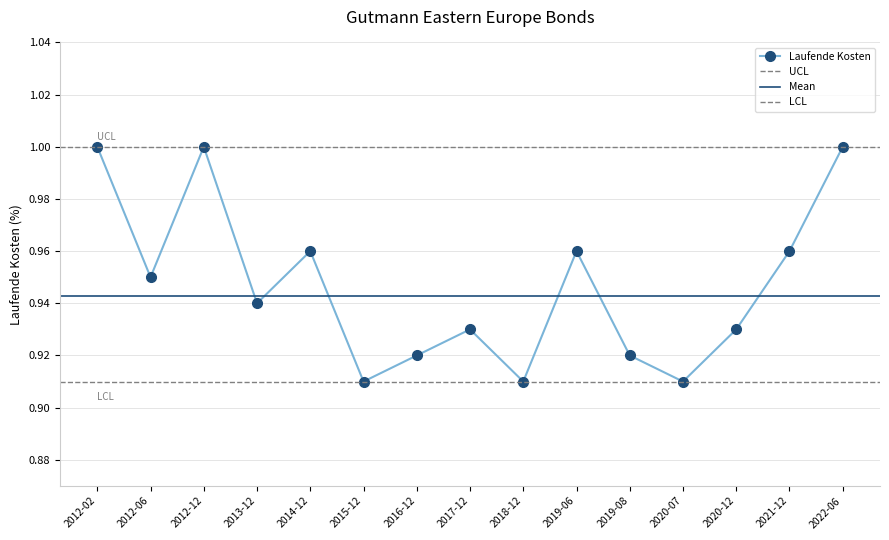

What is the sum of all values?

14.2